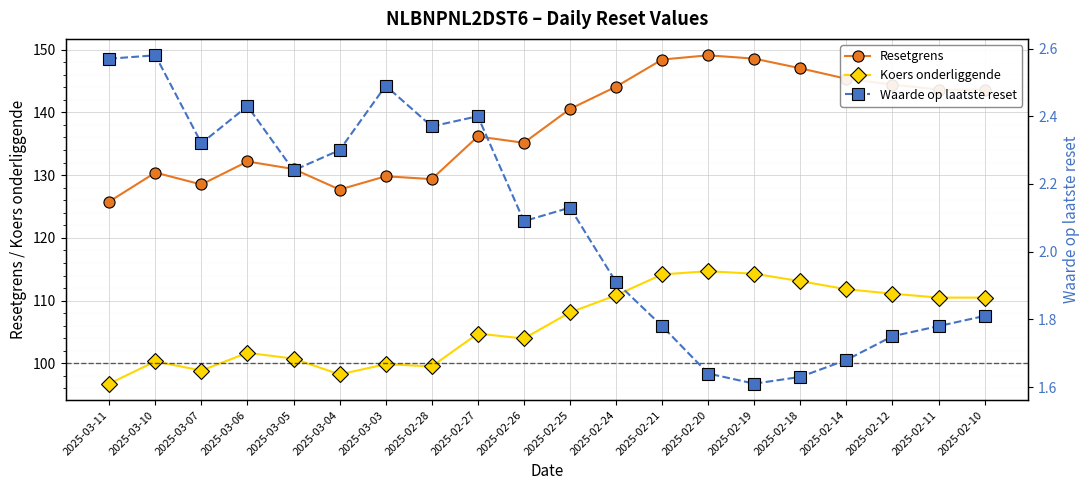

Where is the first local minimum for Waarde op laatste reset?

2025-03-07